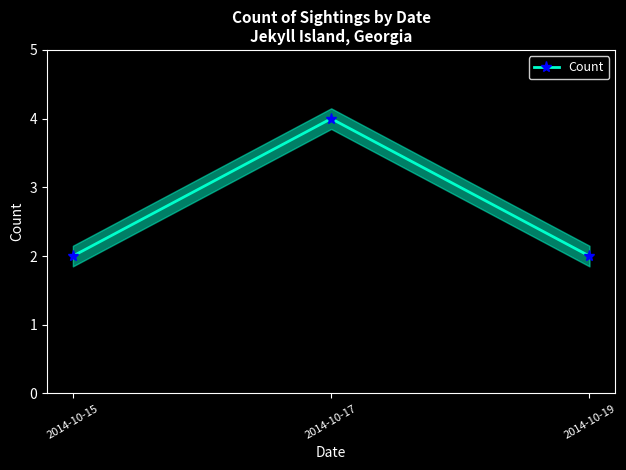

List the labels in order of value, largest first.

2014-10-17, 2014-10-15, 2014-10-19